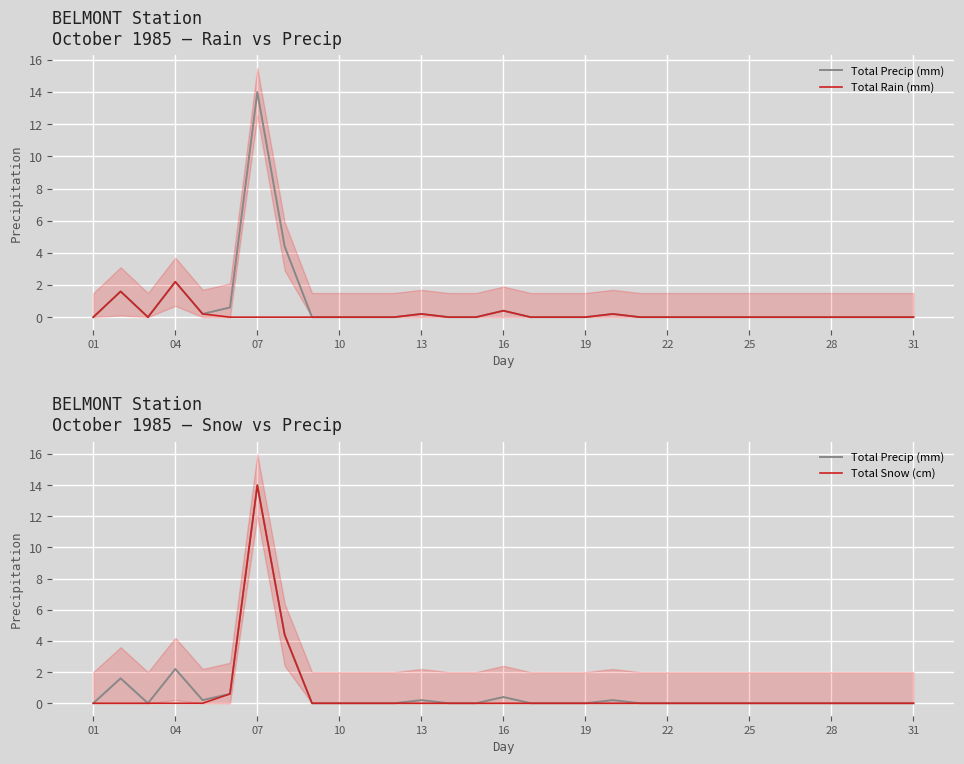

In Total Snow (cm), how many points are higher than both neighbors (excluding endpoints)?

1